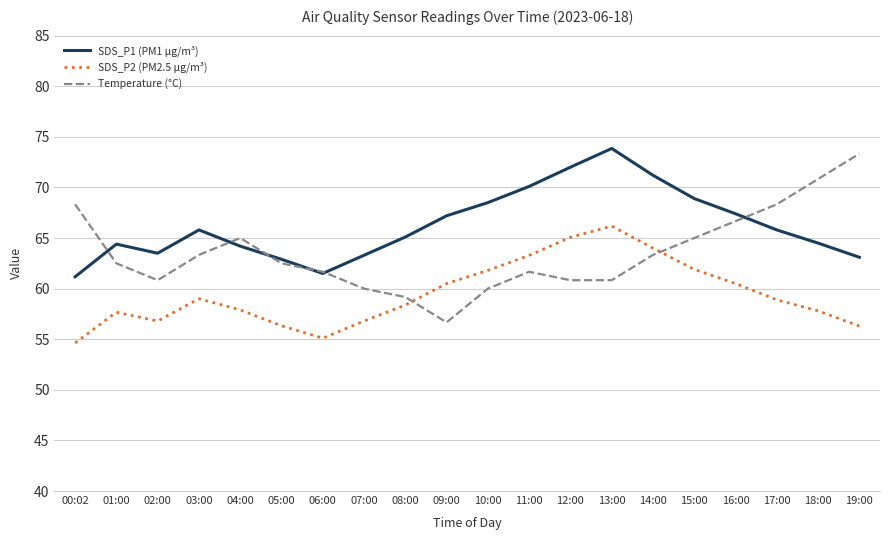

What is the total value across all series at 10:00?

190.3